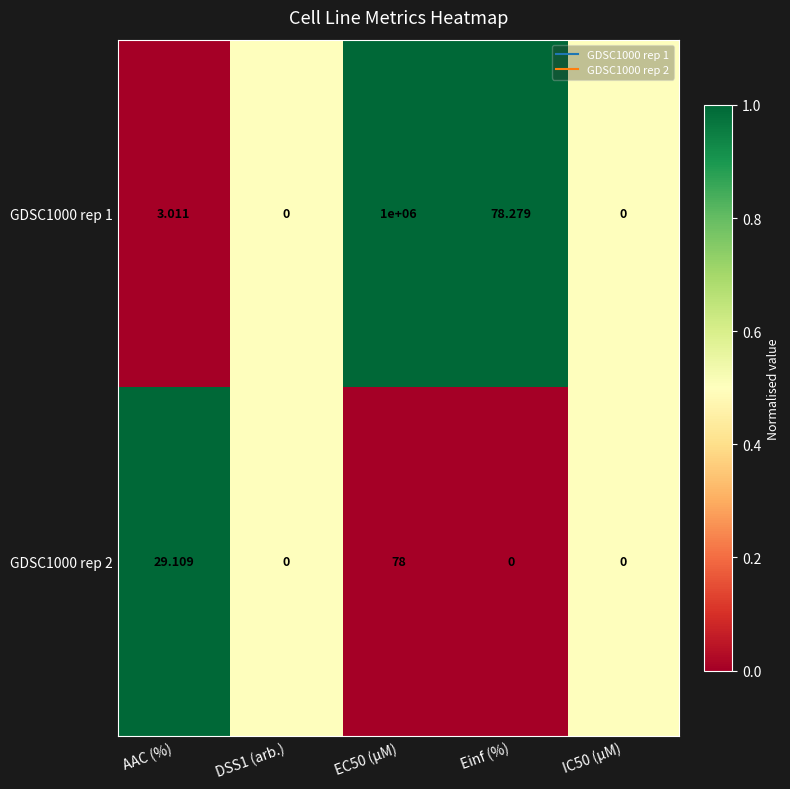

Where does the GDSC1000 rep 1 series first go above 3?

AAC (%)